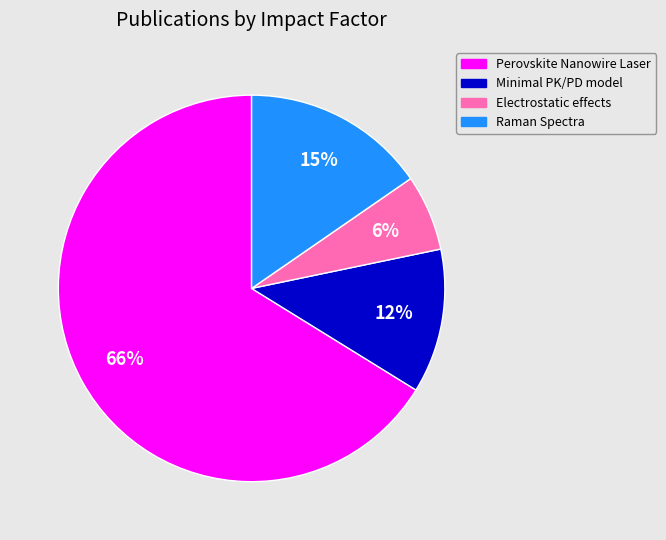

To the nearest percent, what is the average slice percentage?

25%